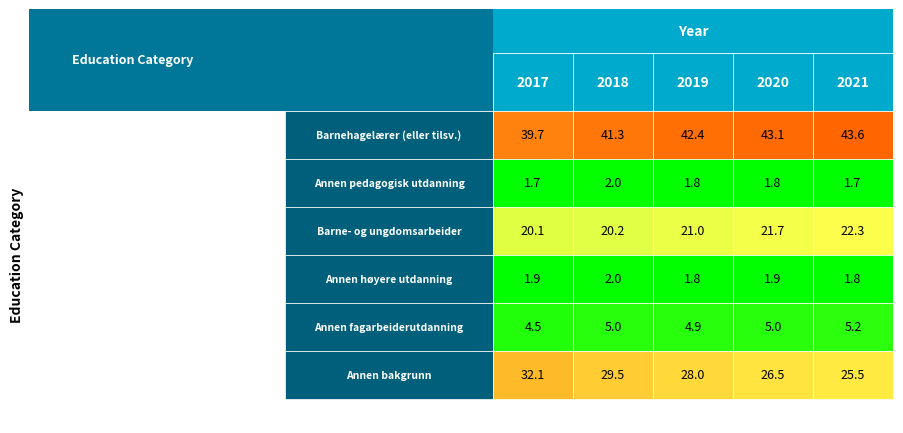

The value of 2020 at 0 is 43.1. True or false?

True